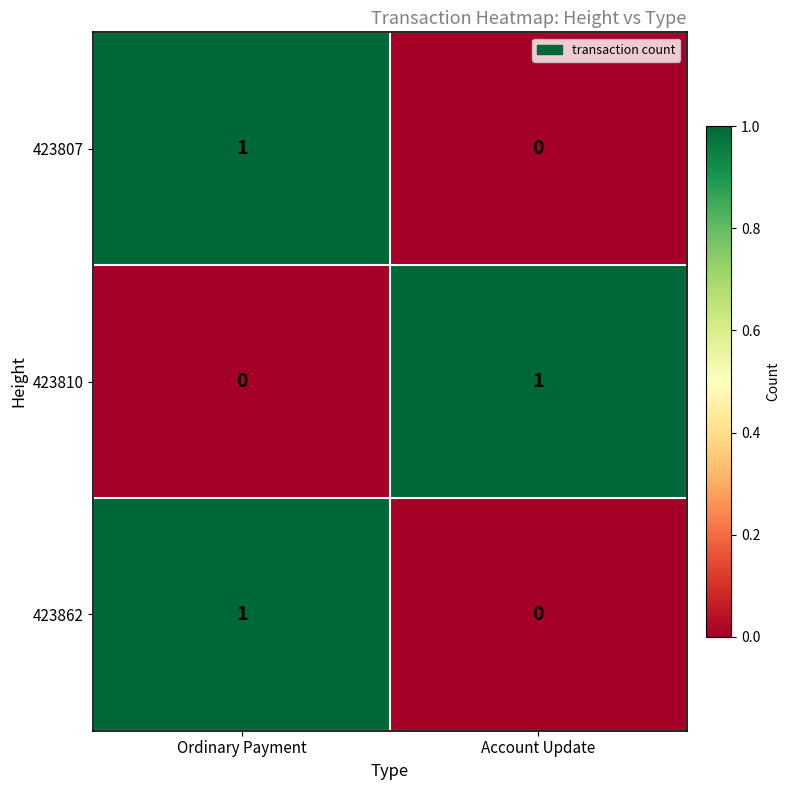

Rank the categories by 423807 value from highest to lowest.

Ordinary Payment, Account Update